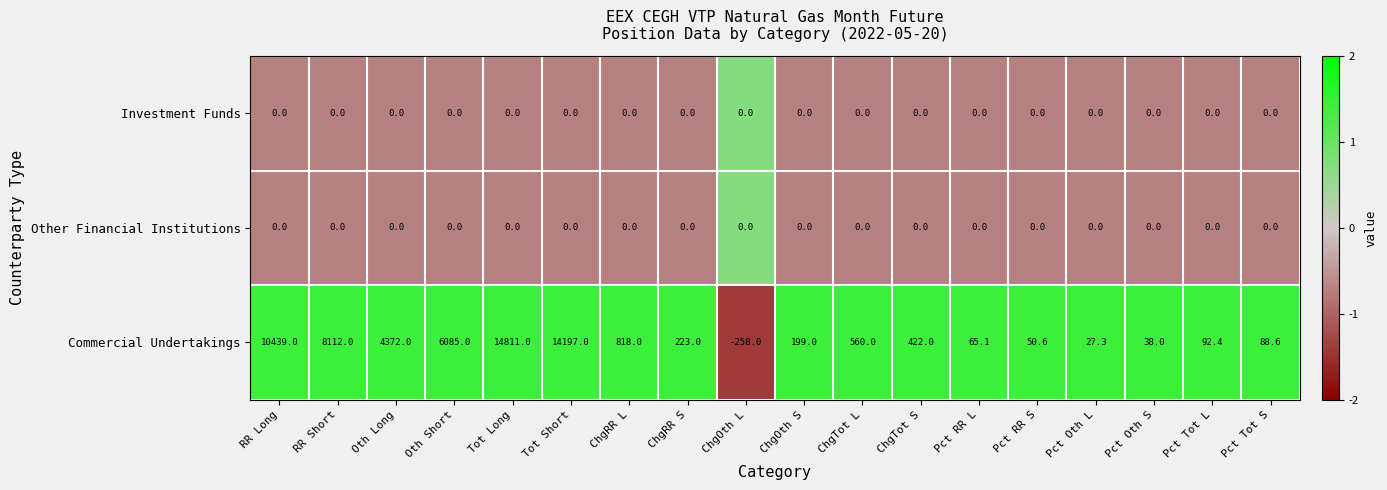

At which category is the sum across all series the highest?

Tot Long